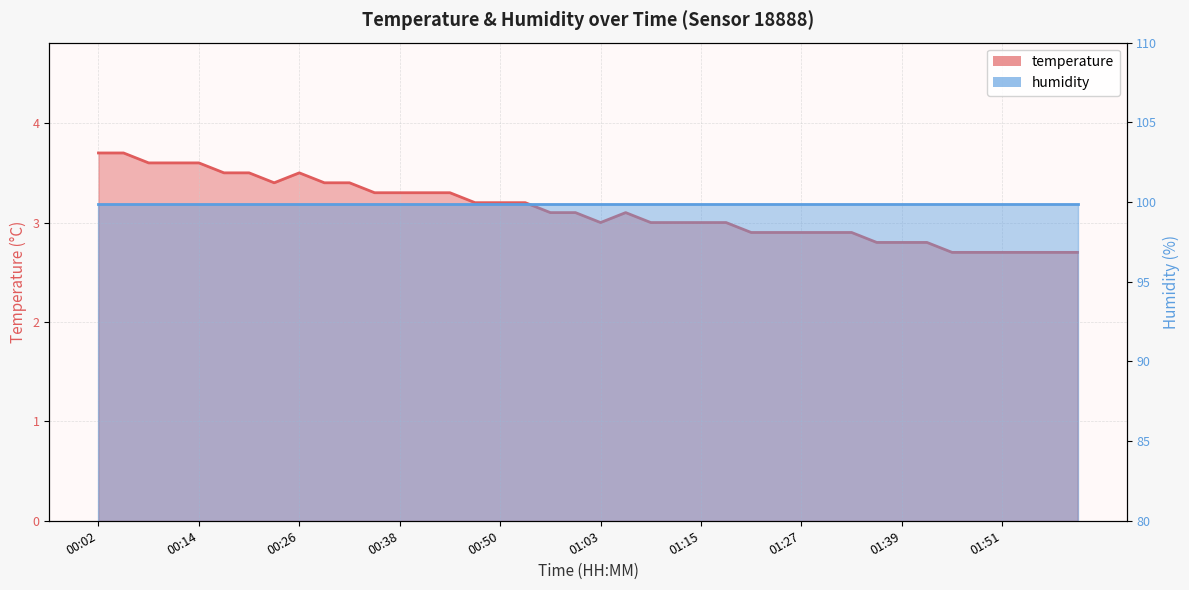

What is the value of the 27th point from the left?

2.9